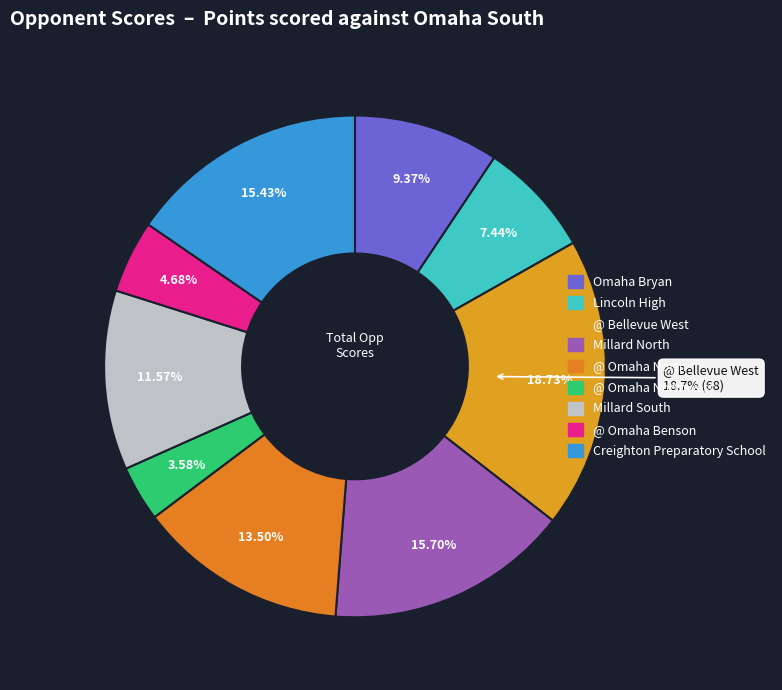

To the nearest percent, what portion does @ Omaha North represent?

13%